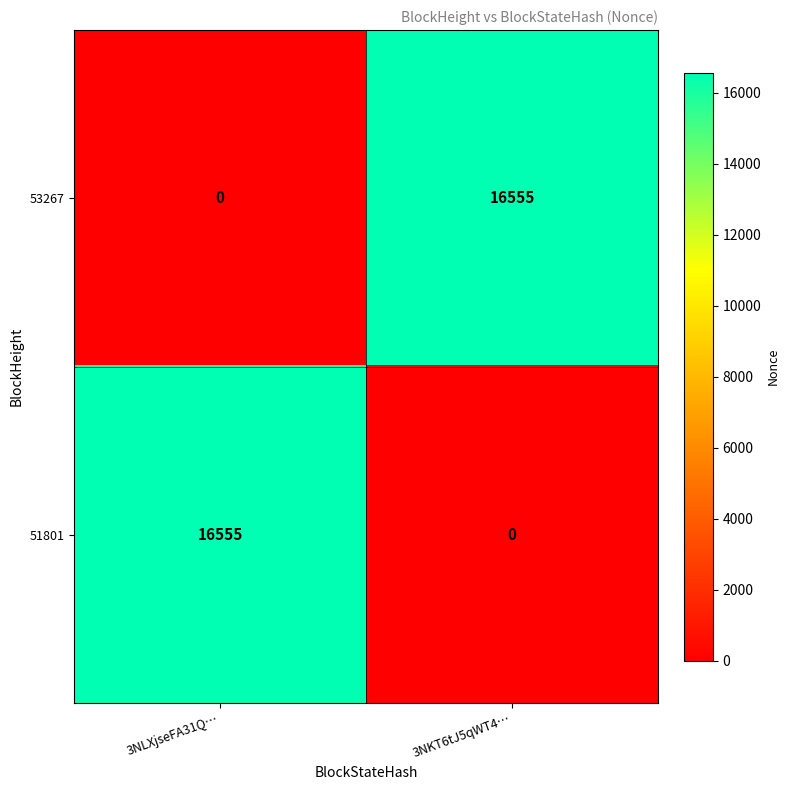

Rank the series at 3NKT6tJ5qWT4… from lowest to highest value.

51801, 53267